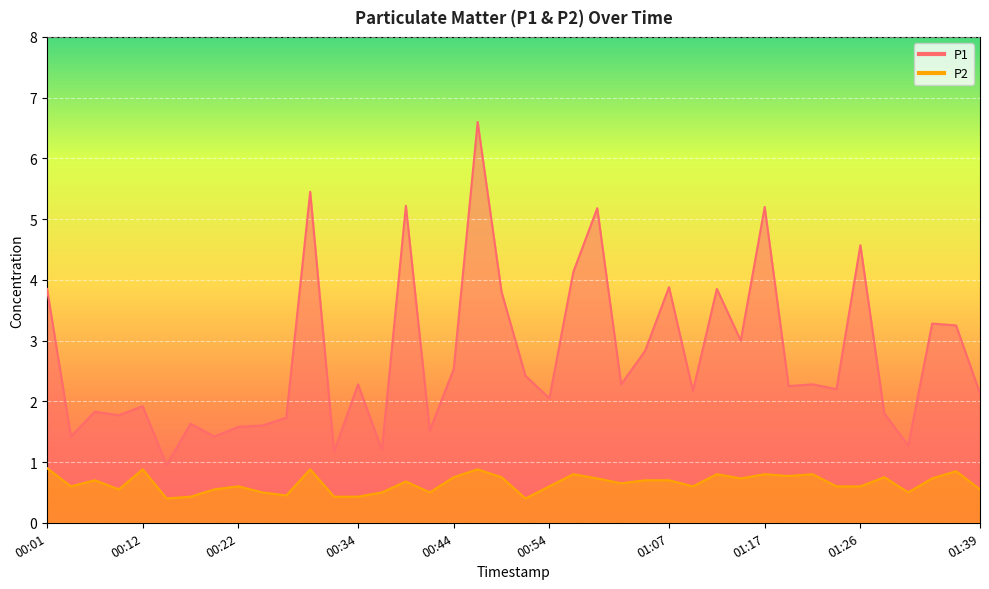

What is the difference between the maximum and second lowest values in the P2 series?

0.5